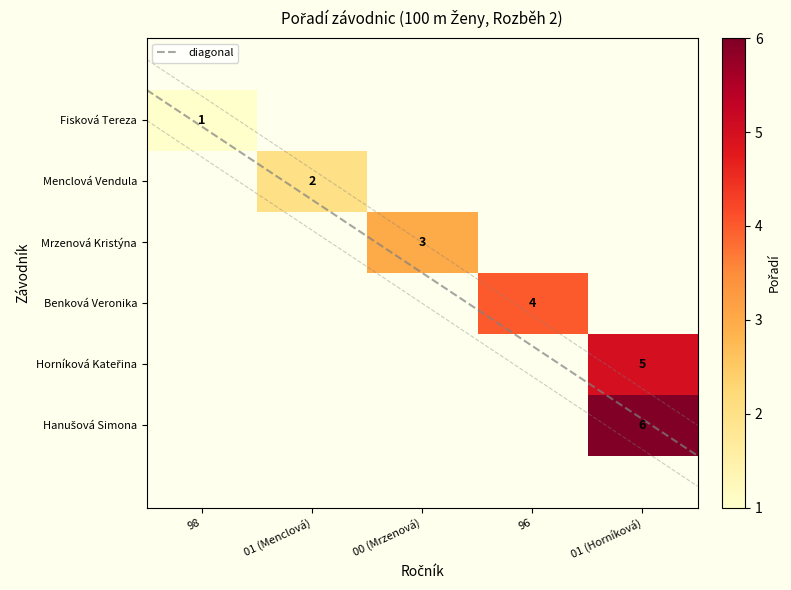

The Hanušová Simona series shows 3 at 1. True or false?

False